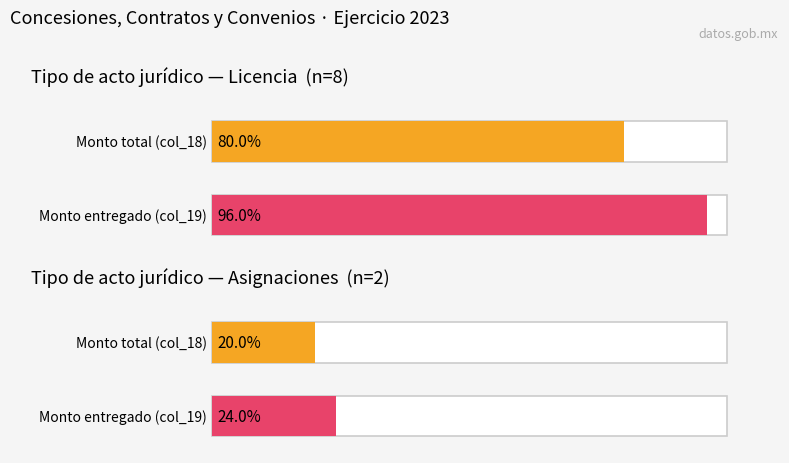

What are all the series names shown in the legend?

Licencia, Asignaciones